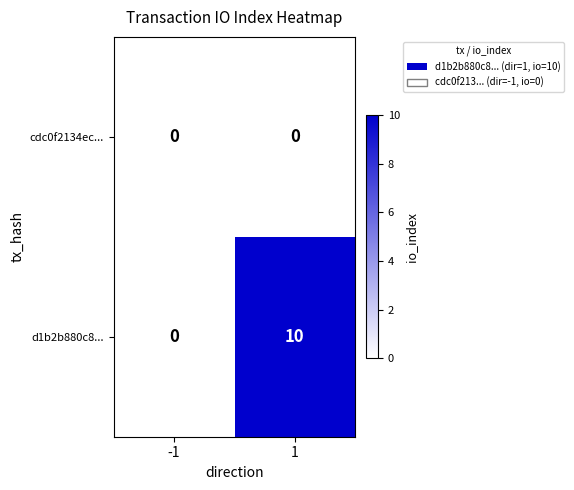

Between -1 and 1, which series saw the biggest shift?

d1b2b880c8...